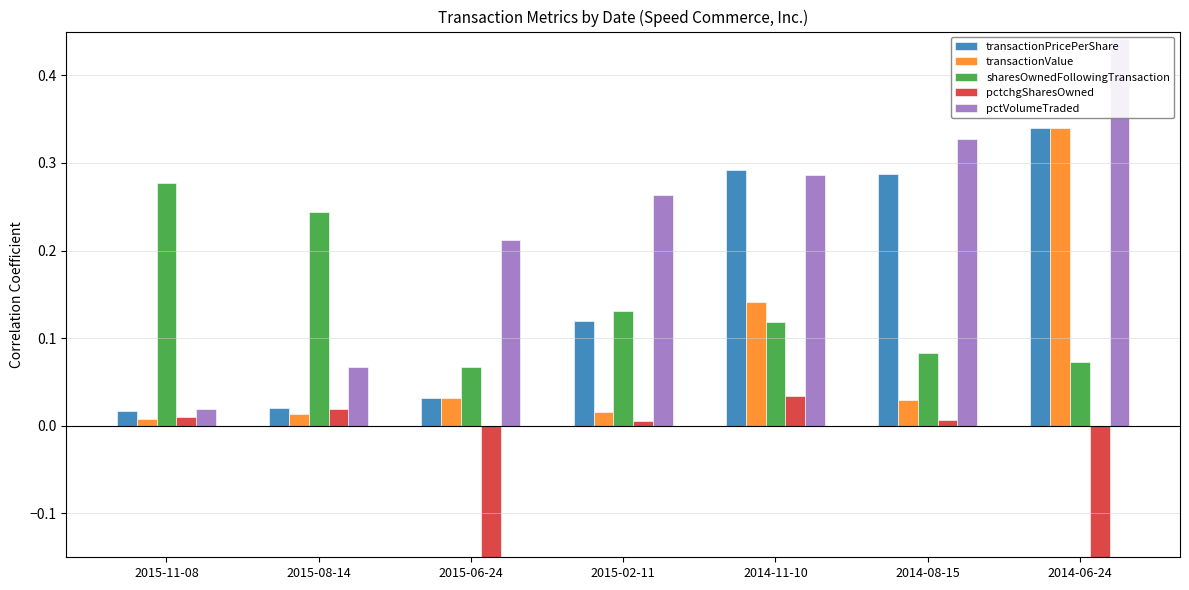

What is the maximum value shown in the chart?

0.4